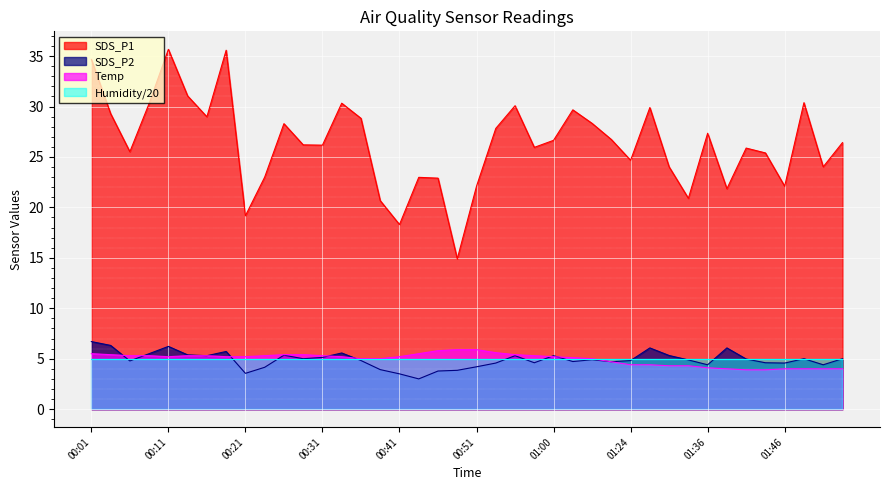

Is the value of SDS_P2 at 01:44 greater than the value of SDS_P1 at 00:34?

No